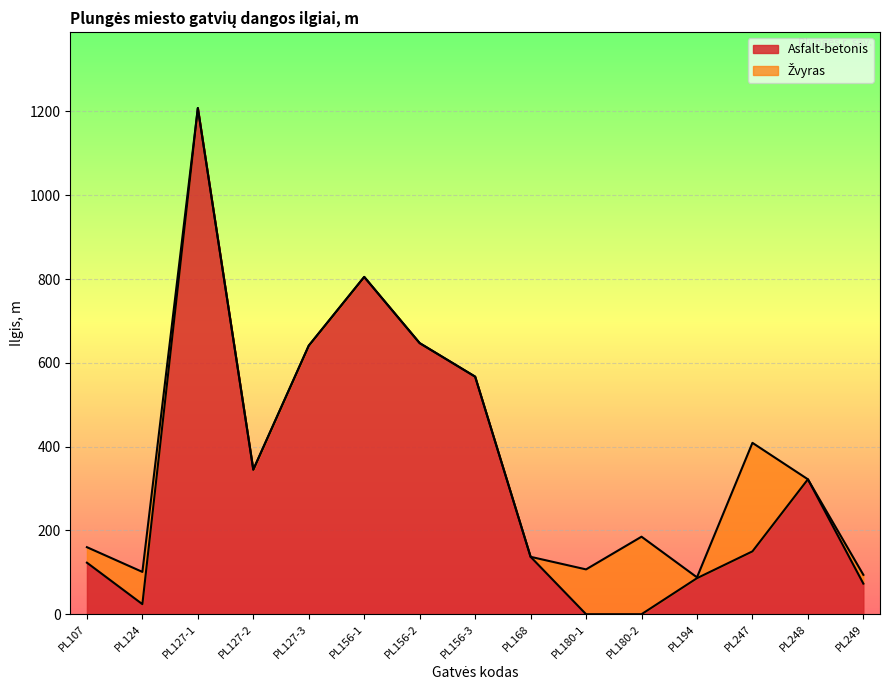

How many lines are shown in the chart?

2